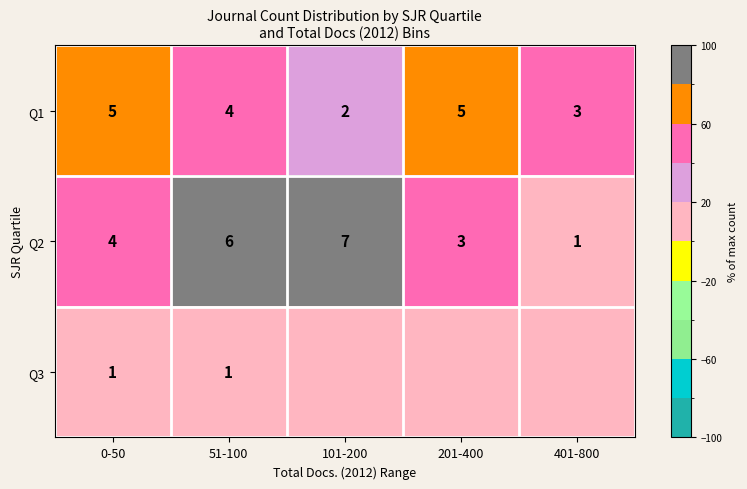

What is the maximum value for Q2?

7